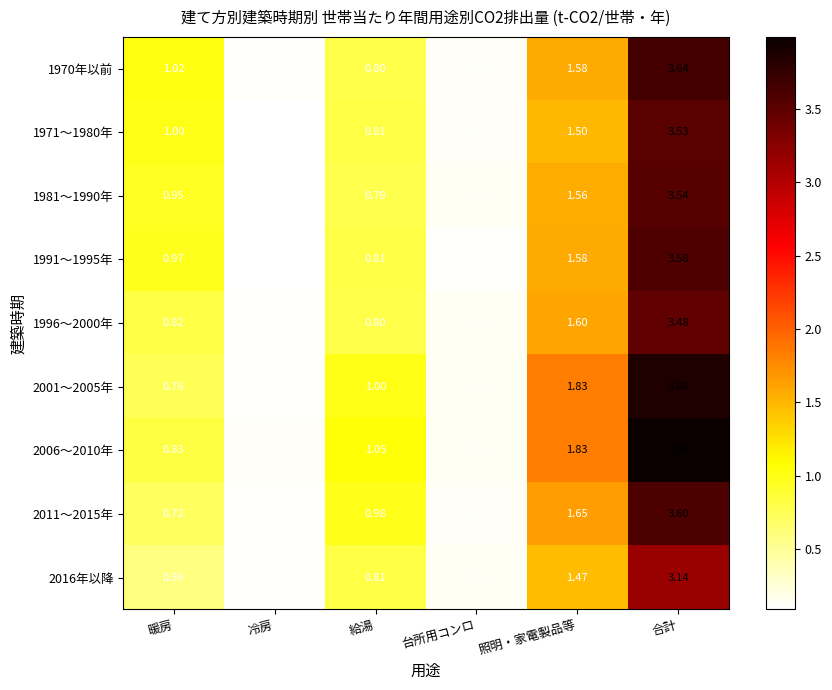

Which category has the lowest value in the 2016年以降 series?

冷房